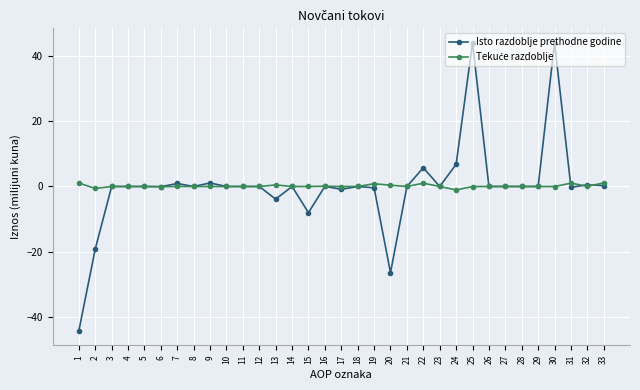

What is the maximum value for Isto razdoblje prethodne godine?

43.9